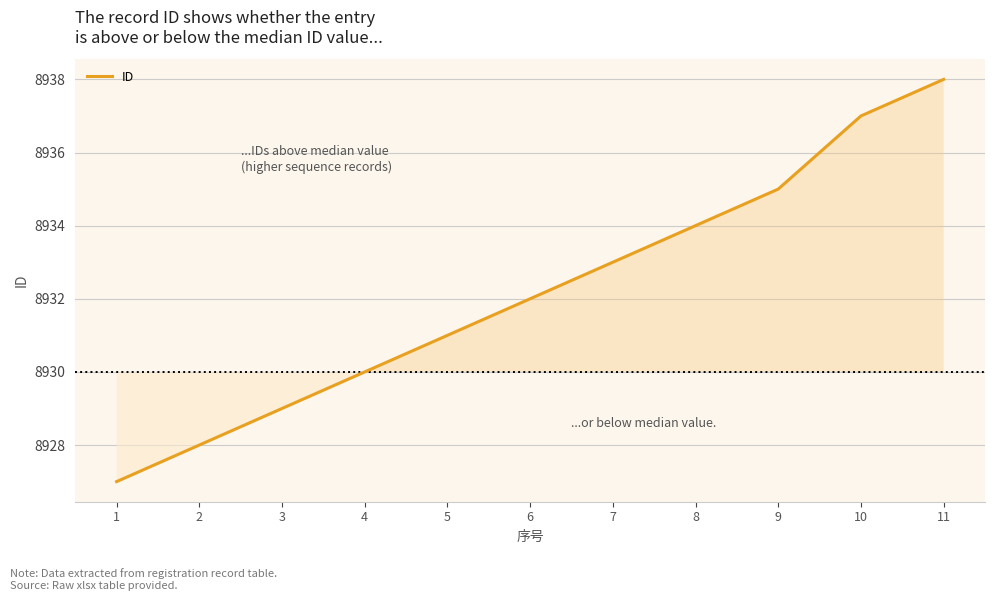

Reading left to right, what are all the values shown in this chart?

1=8927	2=8928	3=8929	4=8930	5=8931	6=8932	7=8933	8=8934	9=8935	10=8937	11=8938